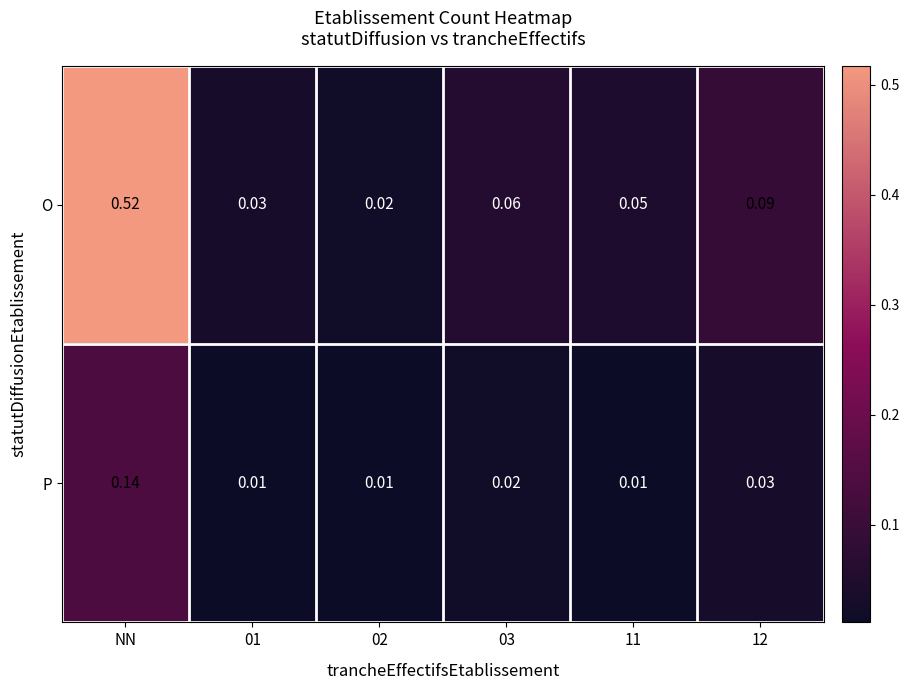

Is the value of P at NN greater than the value of O at 03?

Yes